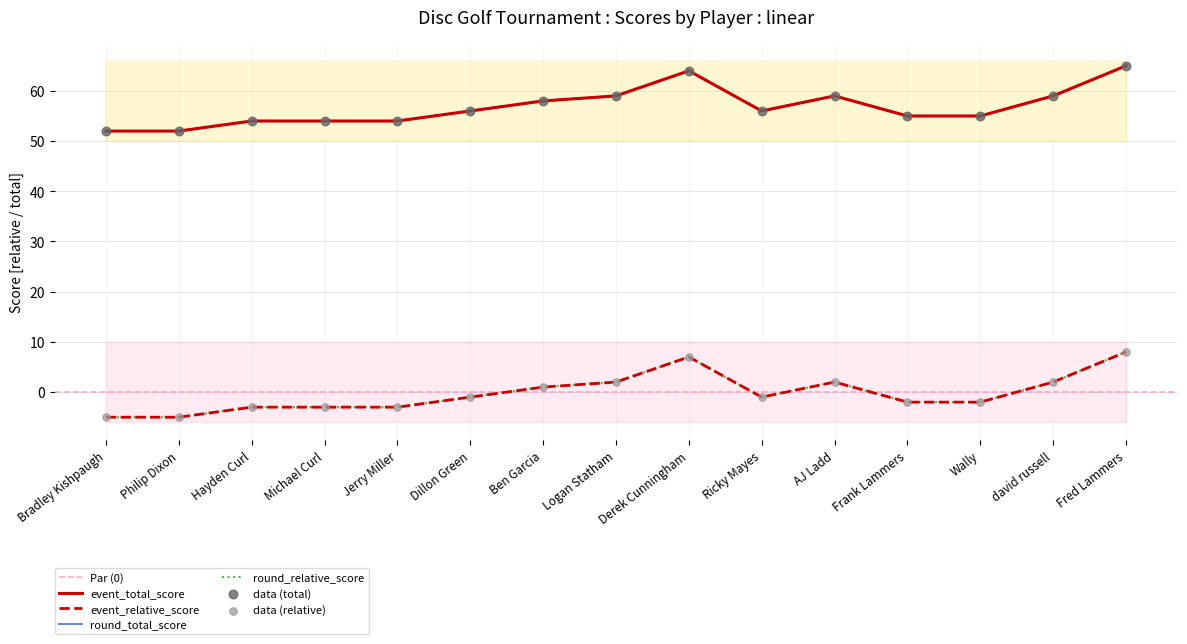

At which category is the sum across all series the highest?

Fred Lammers